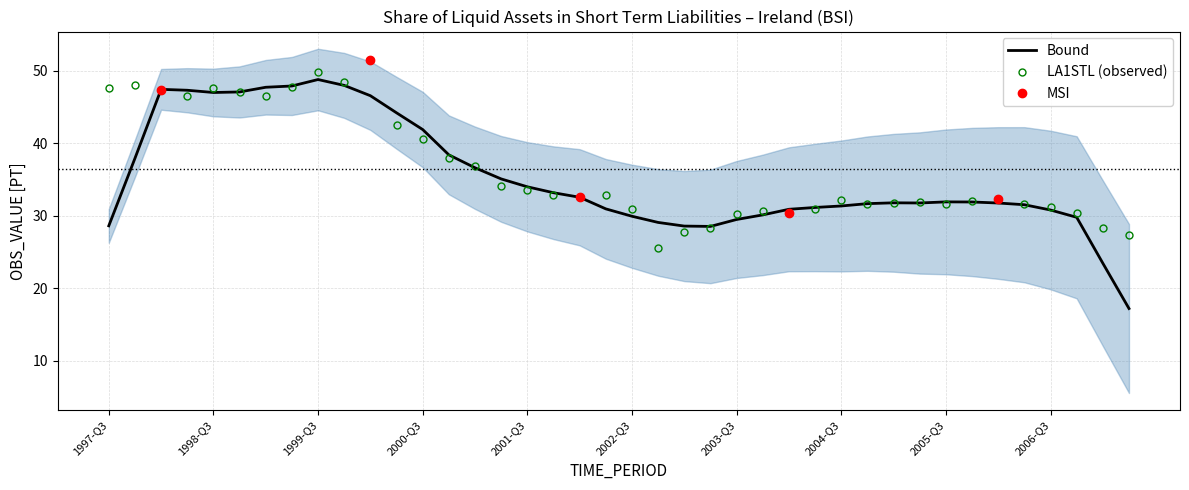

List the labels in order of value, smallest first.

2002-Q4, 2007-Q2, 2003-Q1, 2003-Q2, 2007-Q1, 2003-Q3, 2004-Q1, 2006-Q4, 2003-Q4, 2002-Q3, 2004-Q2, 2006-Q3, 2005-Q3, 2004-Q4, 2006-Q2, 2005-Q1, 2005-Q2, 2005-Q4, 2004-Q3, 2006-Q1, 2002-Q1, 2002-Q2, 2001-Q4, 2001-Q3, 2001-Q2, 2001-Q1, 2000-Q4, 2000-Q3, 2000-Q2, 1998-Q2, 1999-Q1, 1998-Q4, 1998-Q1, 1998-Q3, 1997-Q3, 1999-Q2, 1997-Q4, 1999-Q4, 1999-Q3, 2000-Q1